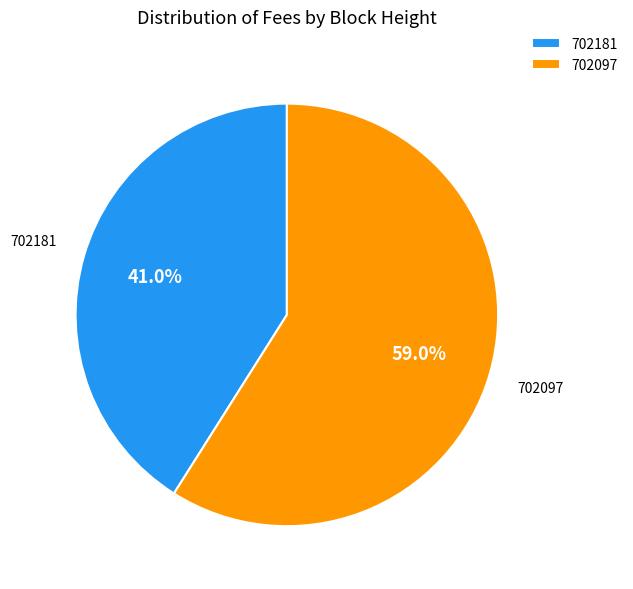

How many slices are in this pie chart?

2